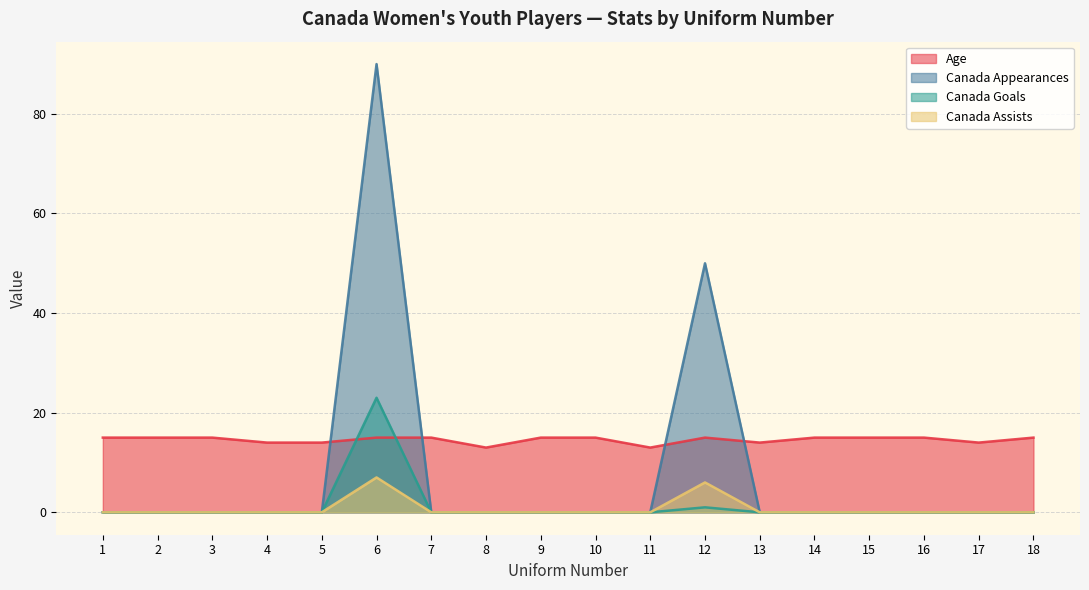

Is it true that Canada Appearances equals 0 at 17?

True